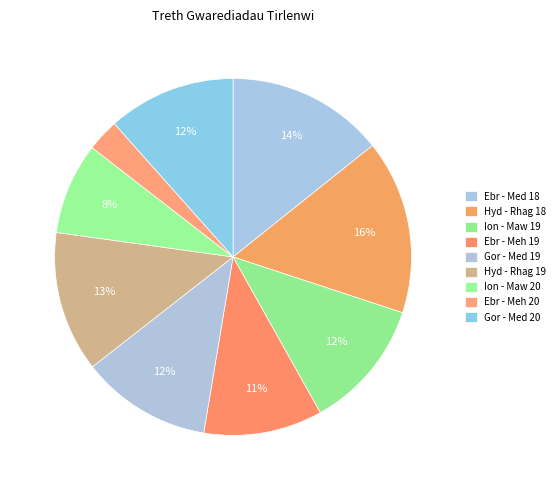

How many slices are in this pie chart?

9